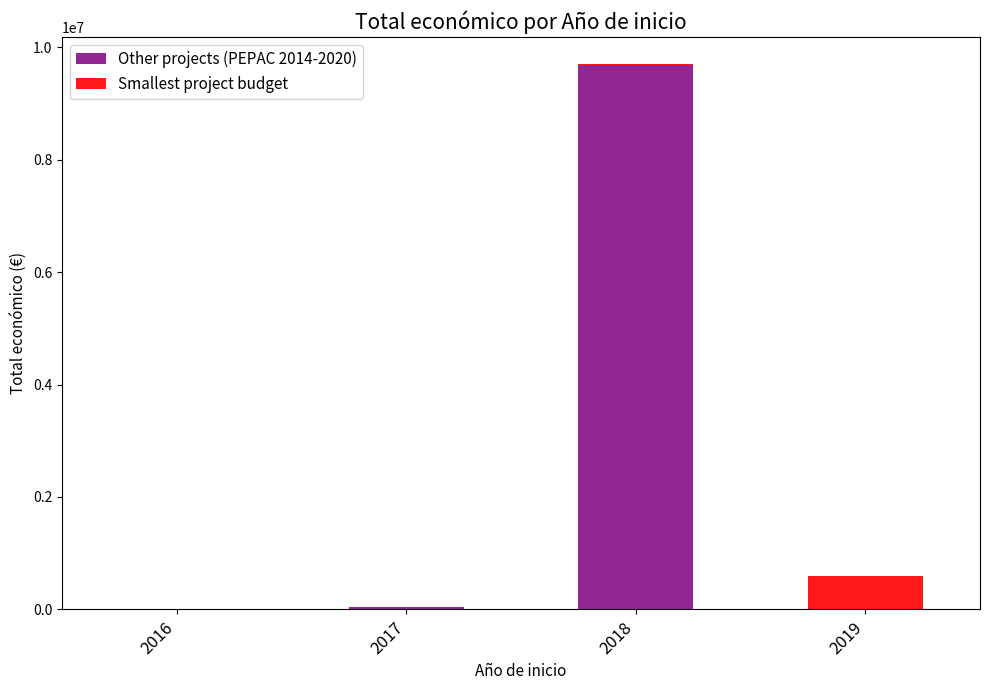

At which category is the sum across all series the highest?

2018